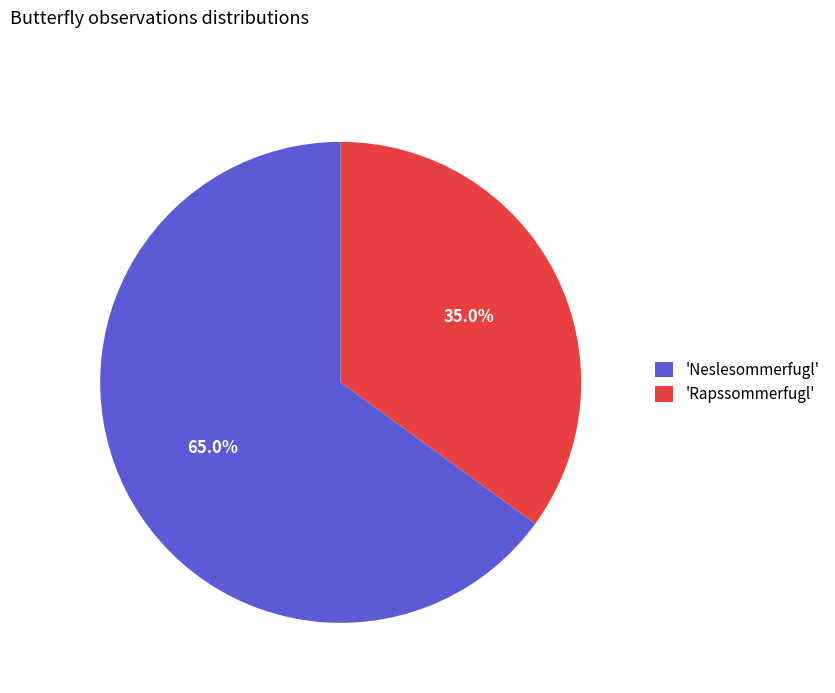

Combined, do 'Neslesommerfugl' and 'Rapssommerfugl' account for over 50%?

Yes